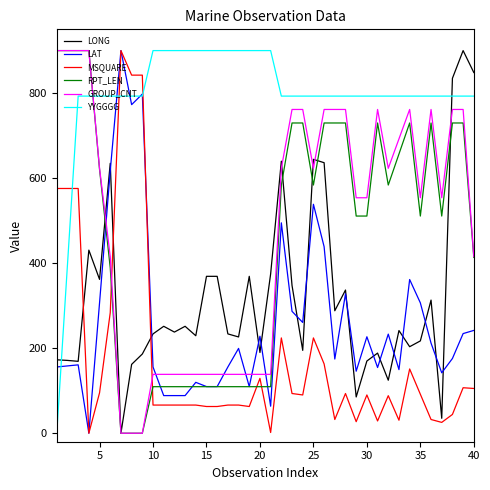

How many lines are shown in the chart?

6